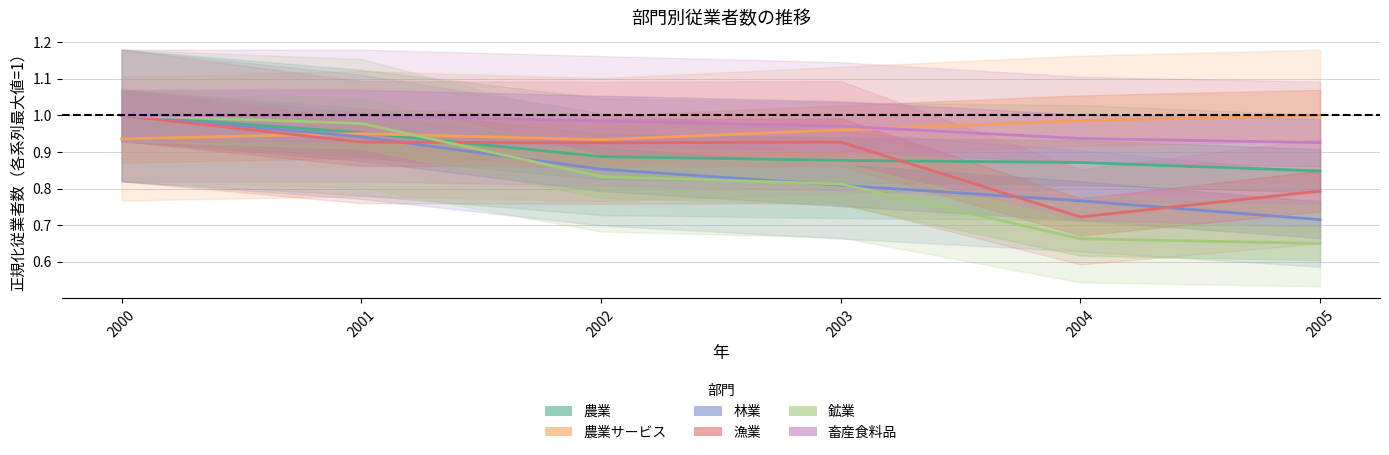

At which category does the chart reach its peak across all series?

2000